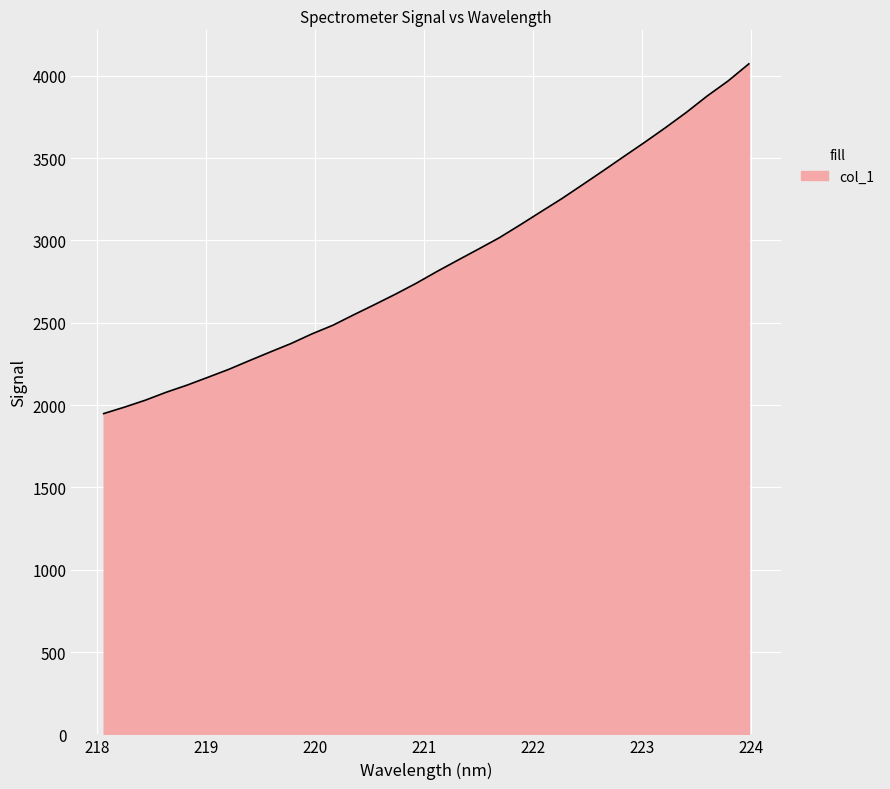

What is the smallest value displayed?

1948.4